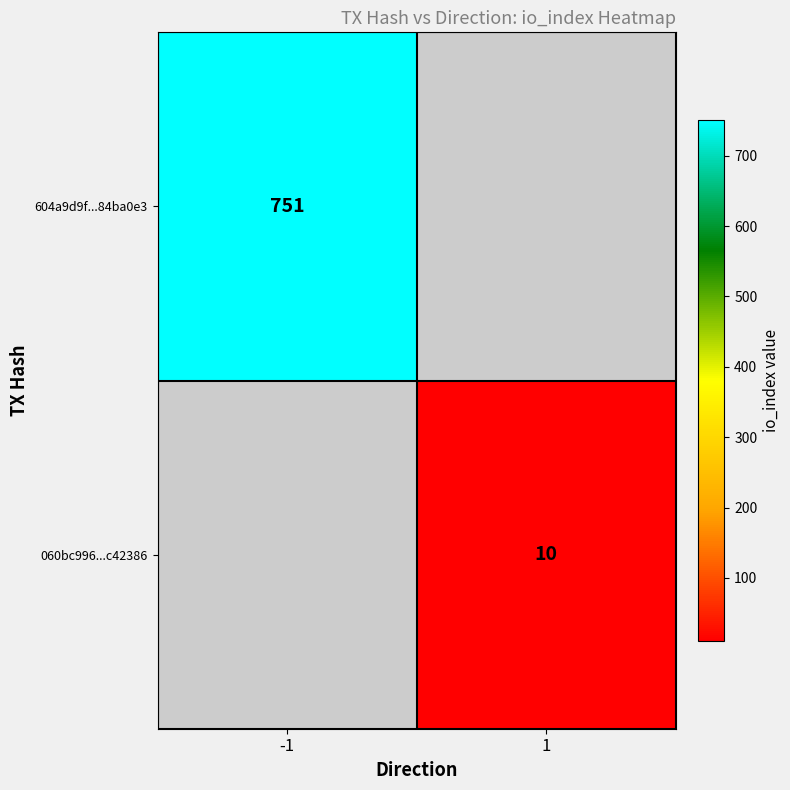

The value of 060bc996...c42386 at 1 is 15. True or false?

False